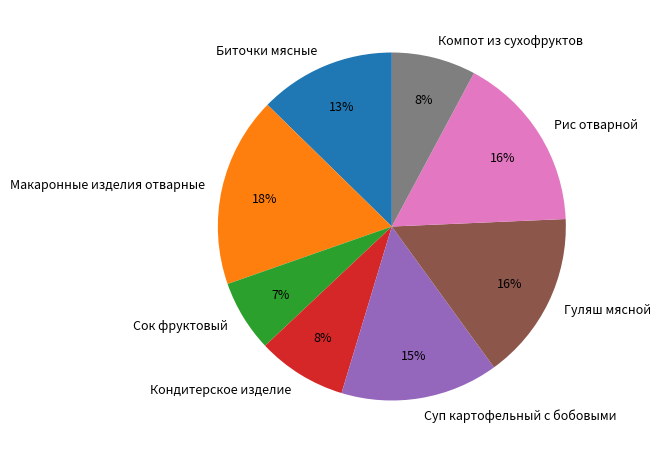

To the nearest percent, what is the combined percentage of Рис отварной and Макаронные изделия отварные?

34%